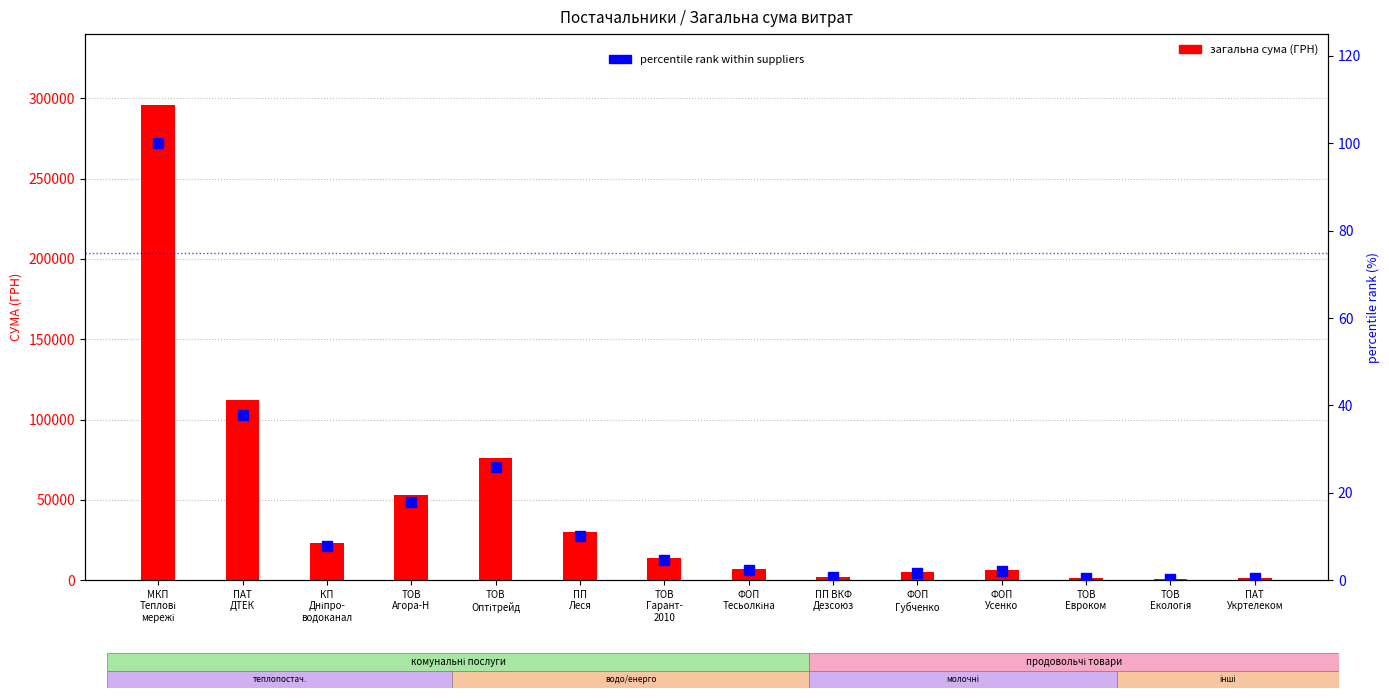

What is the difference between the total spend (UAH) values at ПАТ
ДТЕК and ТОВ
Оптітрейд?

35807.2